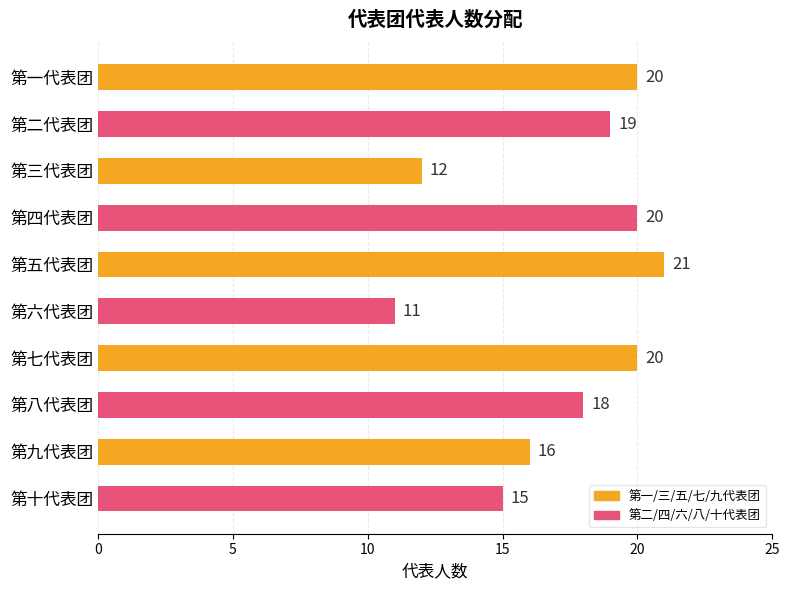

True or false: the data shows 13 at 第四代表团.

False